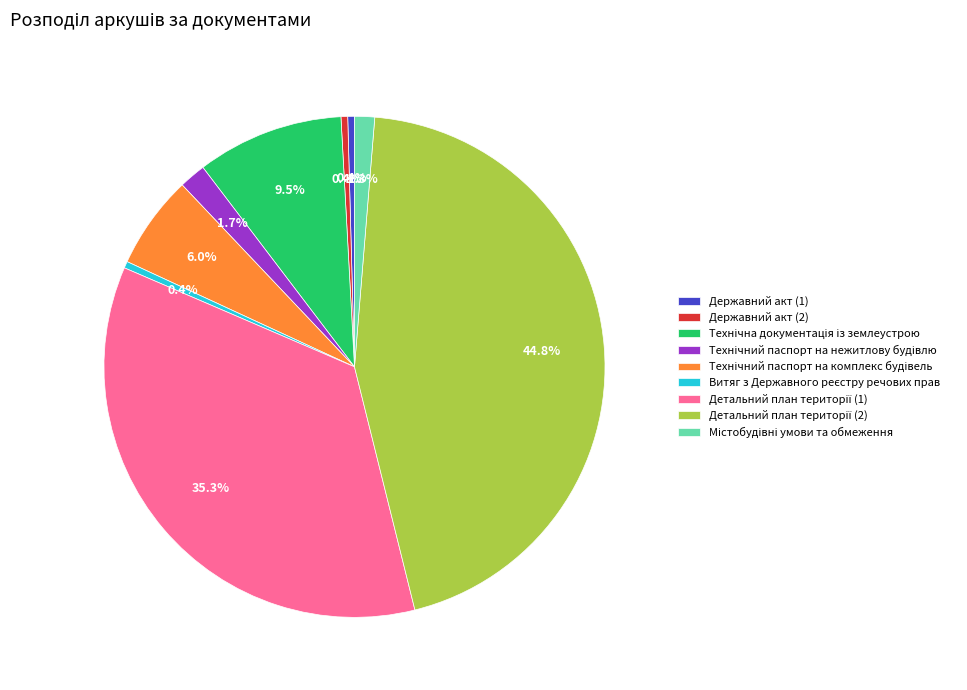

Is Державний акт (1) the majority of the pie?

No